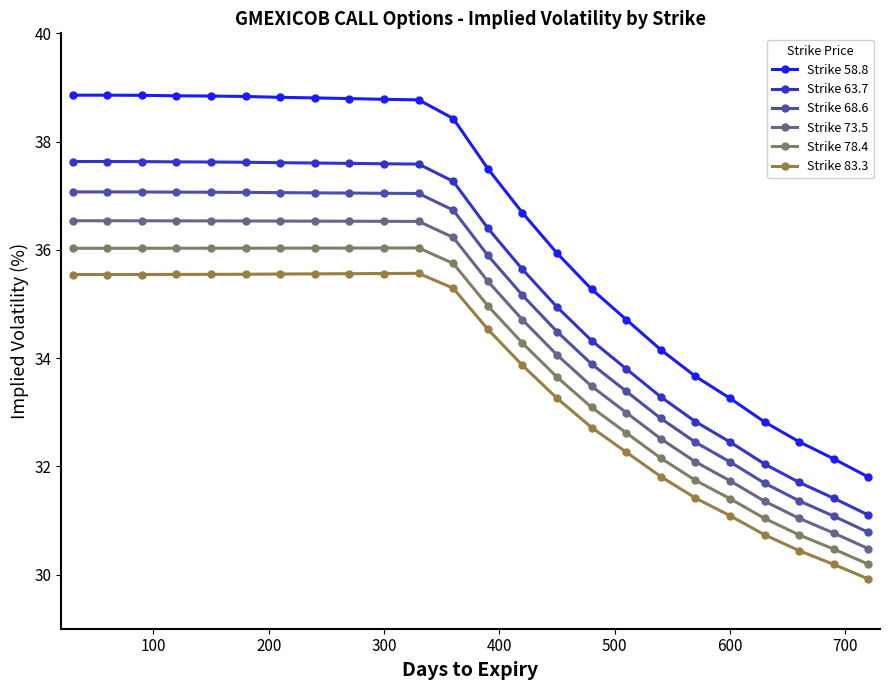

True or false: Strike 68.6 and Strike 73.5 cross at least once.

False